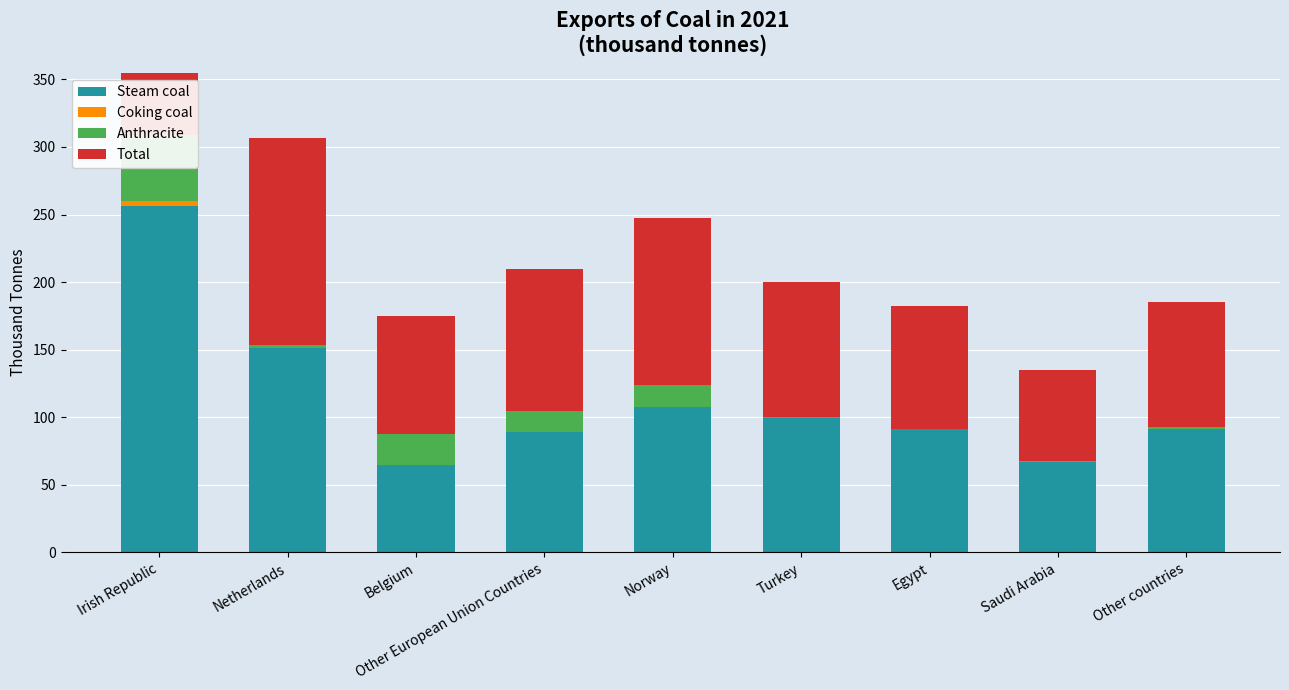

At which category is the sum across all series the highest?

Irish Republic